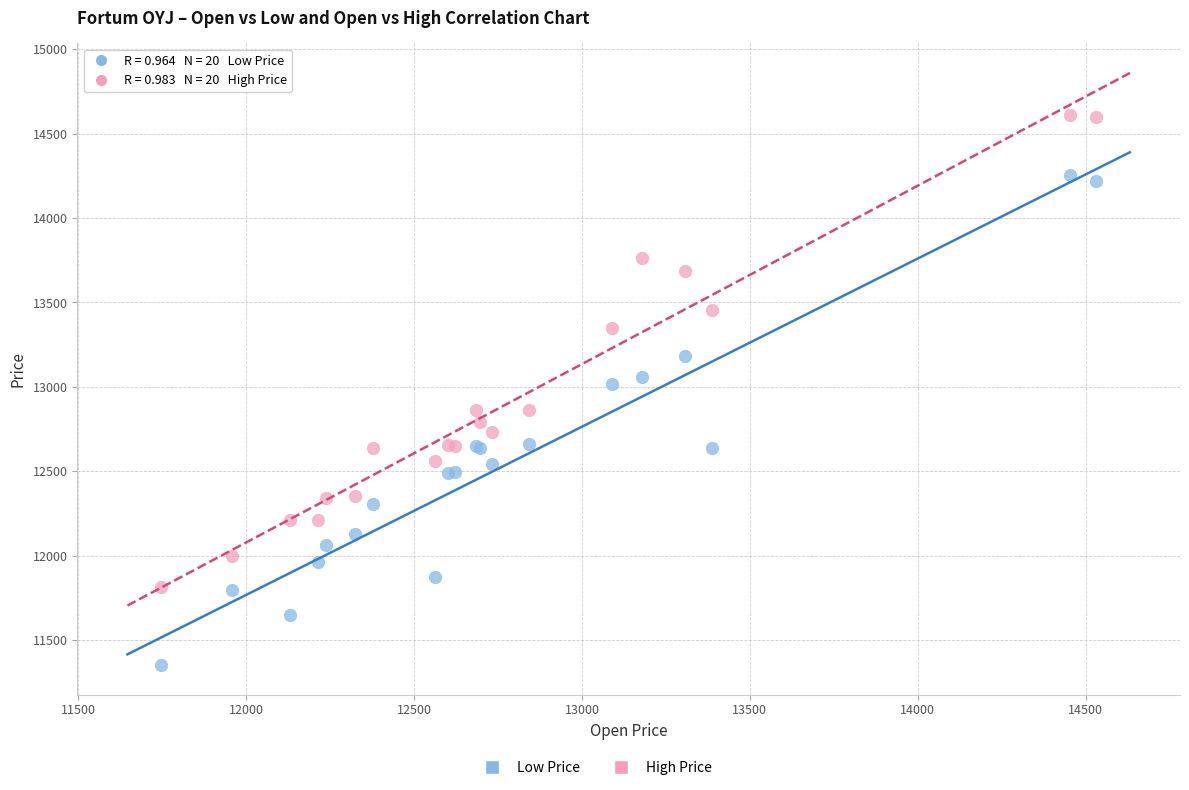

Which series reaches the maximum Y coordinate?

High Price